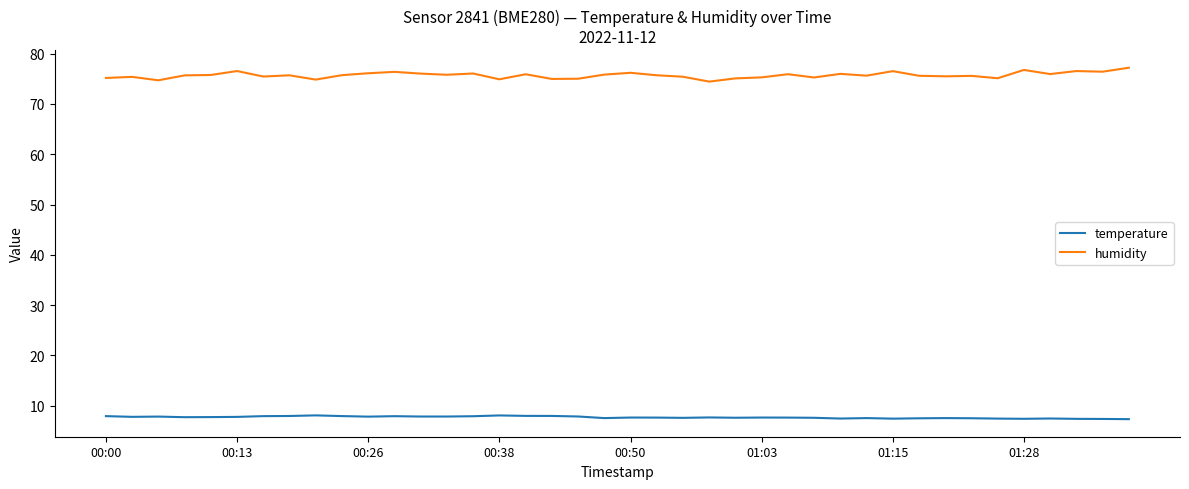

True or false: humidity and temperature cross at least once.

False